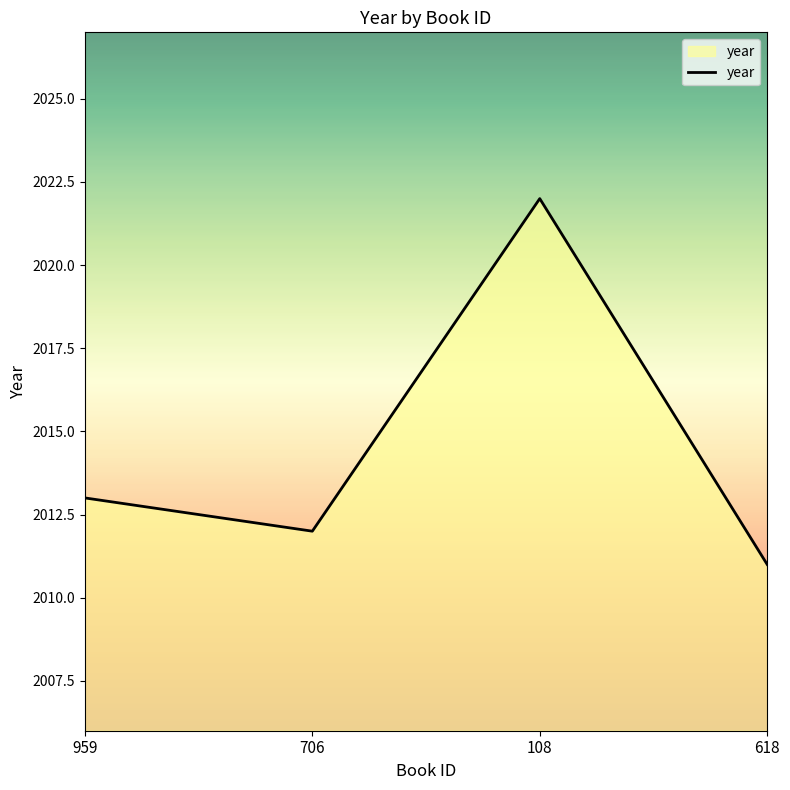

Rank the categories by value from lowest to highest.

618, 706, 959, 108